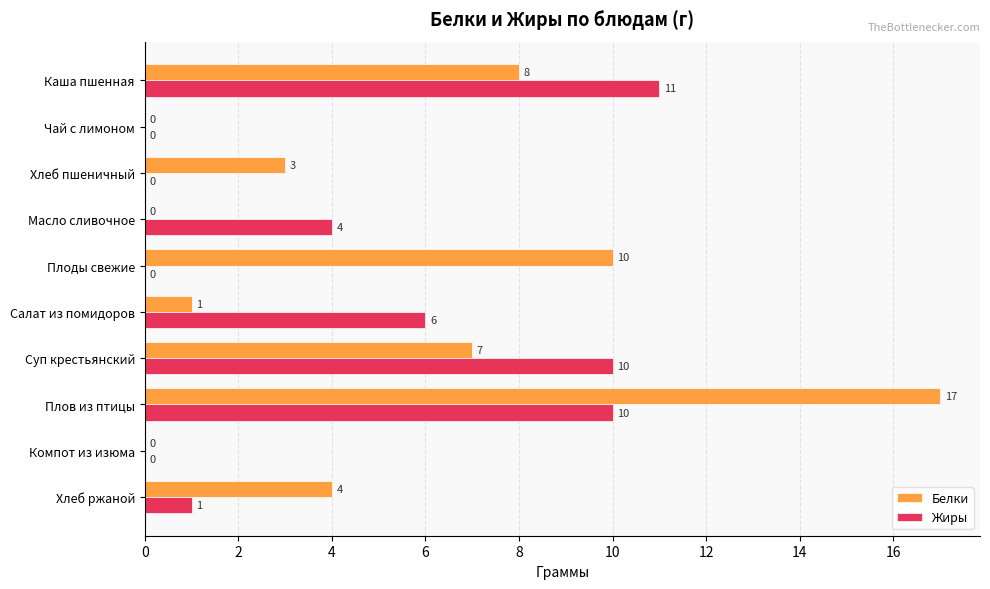

The value of Жиры at Плов из птицы is 4. True or false?

False